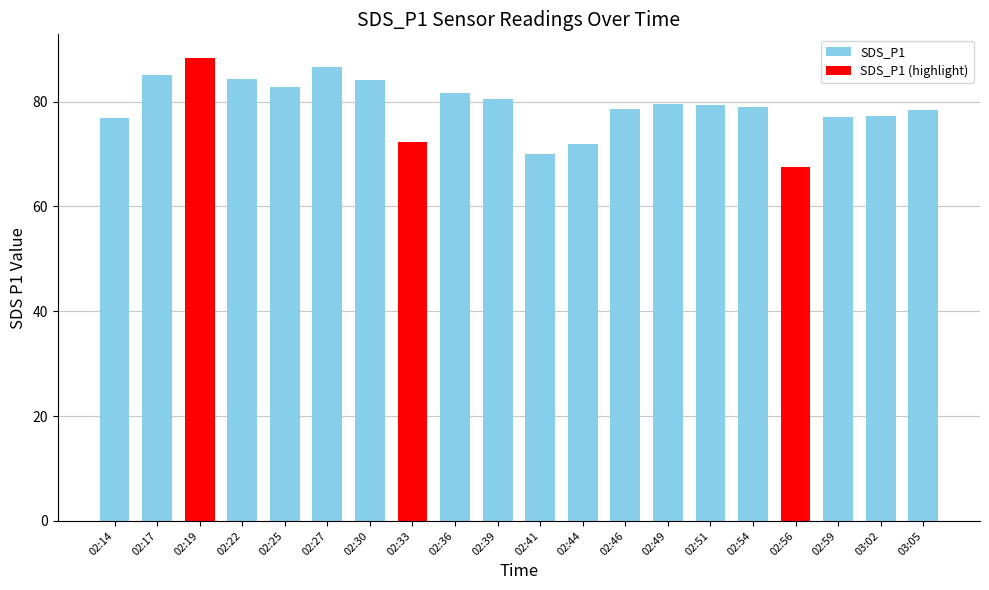

Reading left to right, extract all data points from this chart.

76.8	85.0	88.4	84.3	82.7	86.7	84.2	72.3	81.7	80.5	69.9	71.8	78.6	79.5	79.4	79.0	67.5	77.1	77.3	78.4